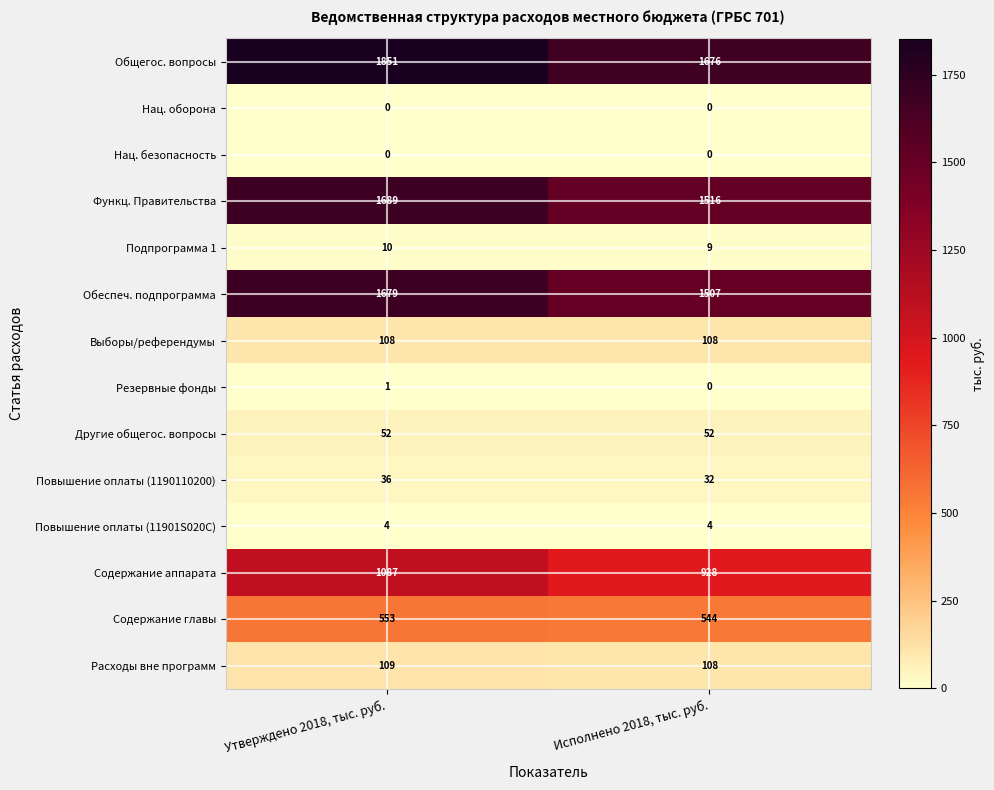

Which category has the highest value across all series?

Утверждено 2018, тыс. руб.